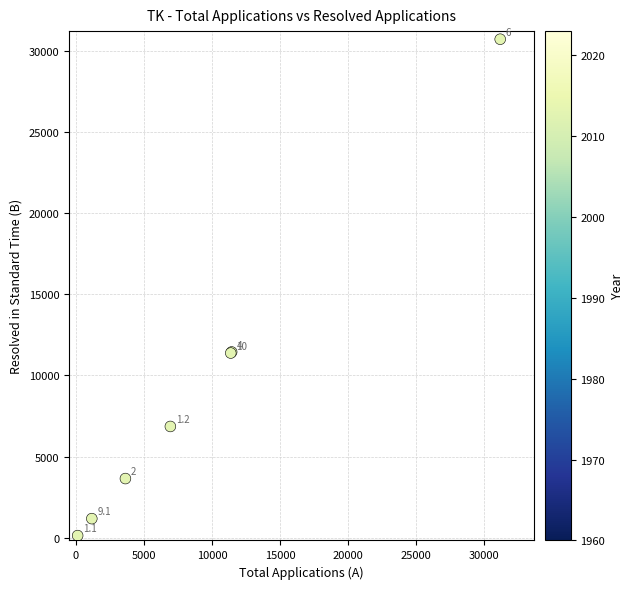

What Y value in the scatter plot is closest to 15420?

11442